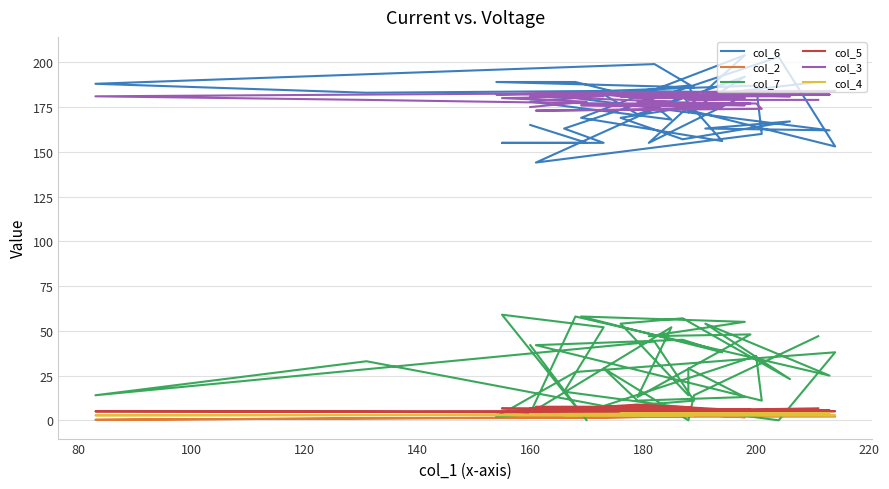

True or false: col_4 and col_5 intersect in this chart.

False